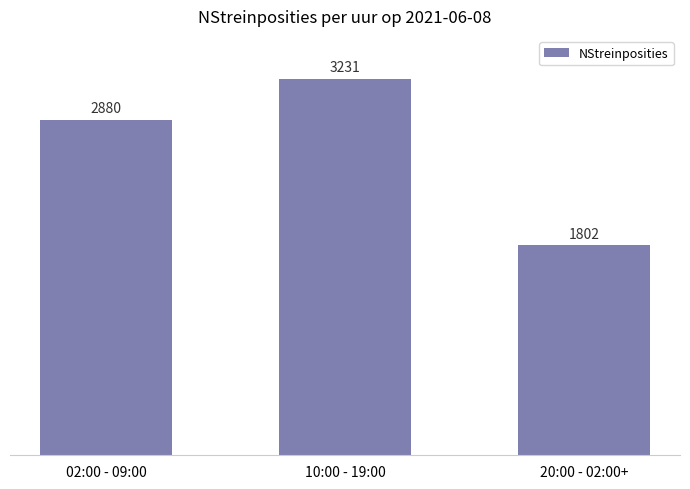

Which label corresponds to the largest value in the chart?

10:00 - 19:00